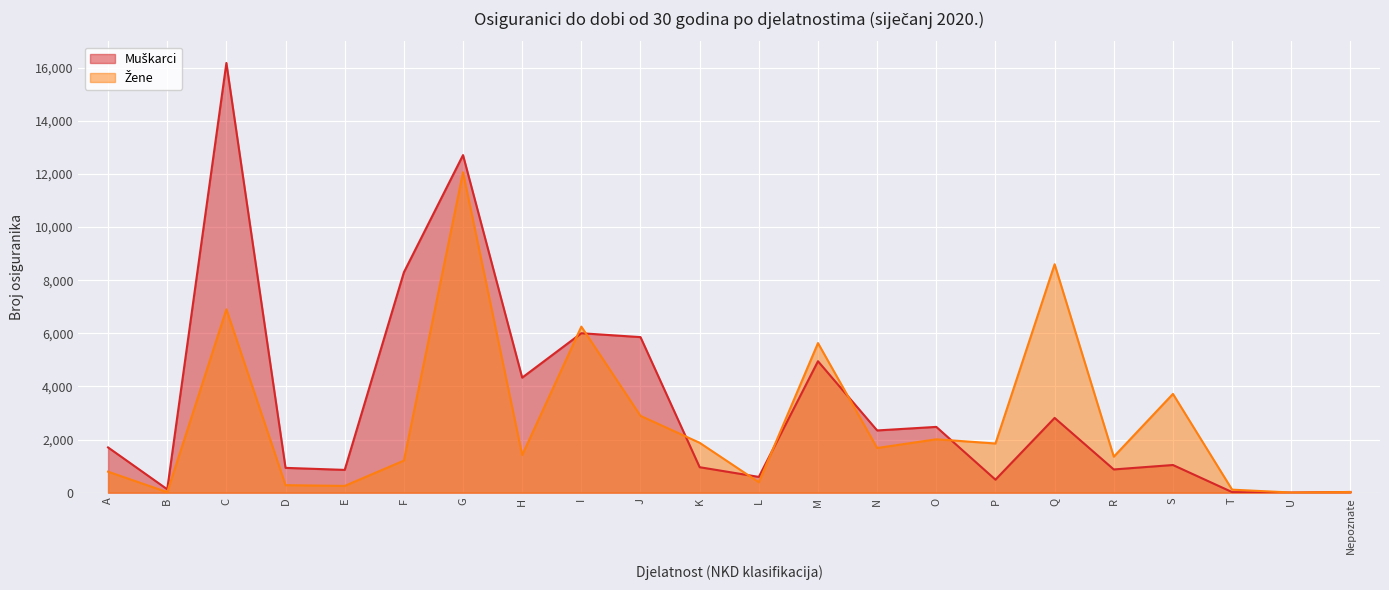

What is the value of the Žene point at the 21st from the left?

5